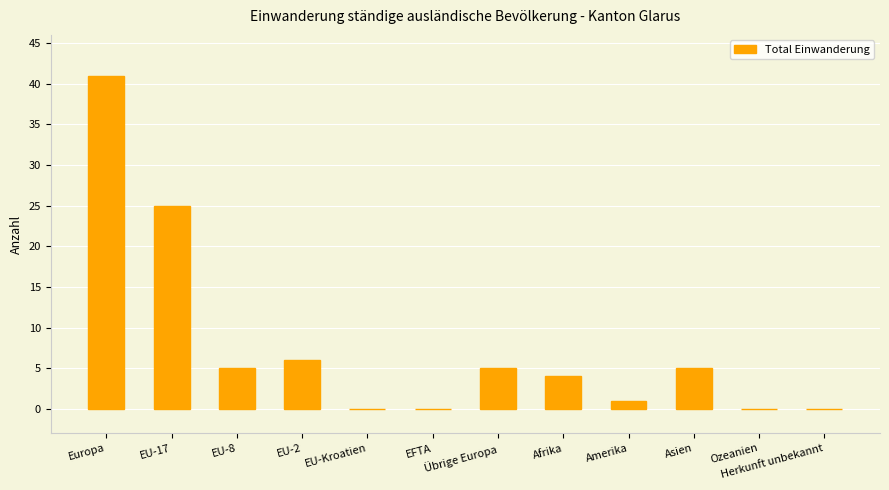

Is it true that the value at Europa is 41?

True